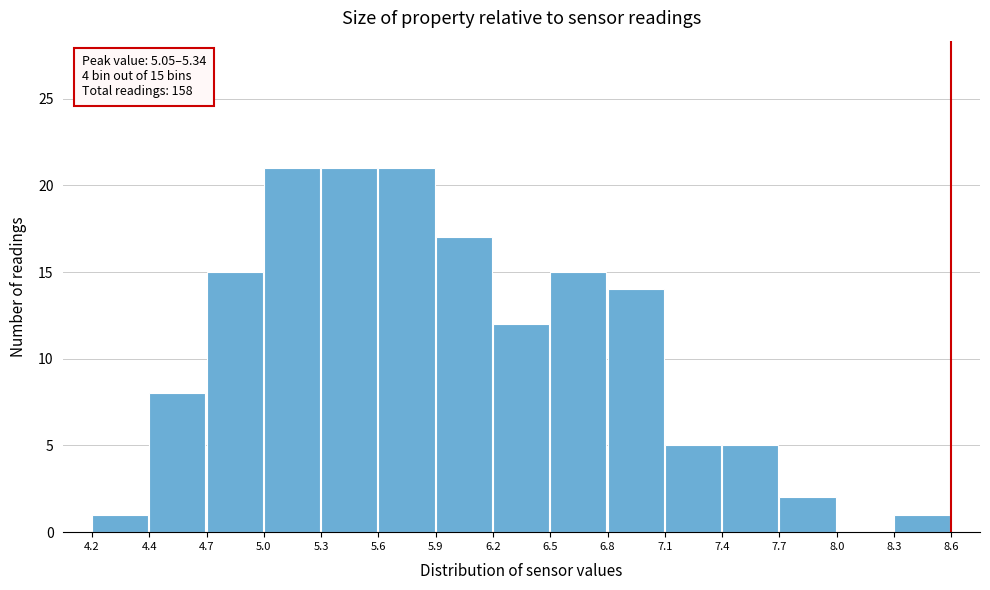

Reading right to left, what are all the values shown in this chart?

8.3=1	8.0=0	7.7=2	7.4=5	7.1=5	6.8=14	6.5=15	6.2=12	5.9=17	5.6=21	5.3=21	5.0=21	4.7=15	4.4=8	4.2=1